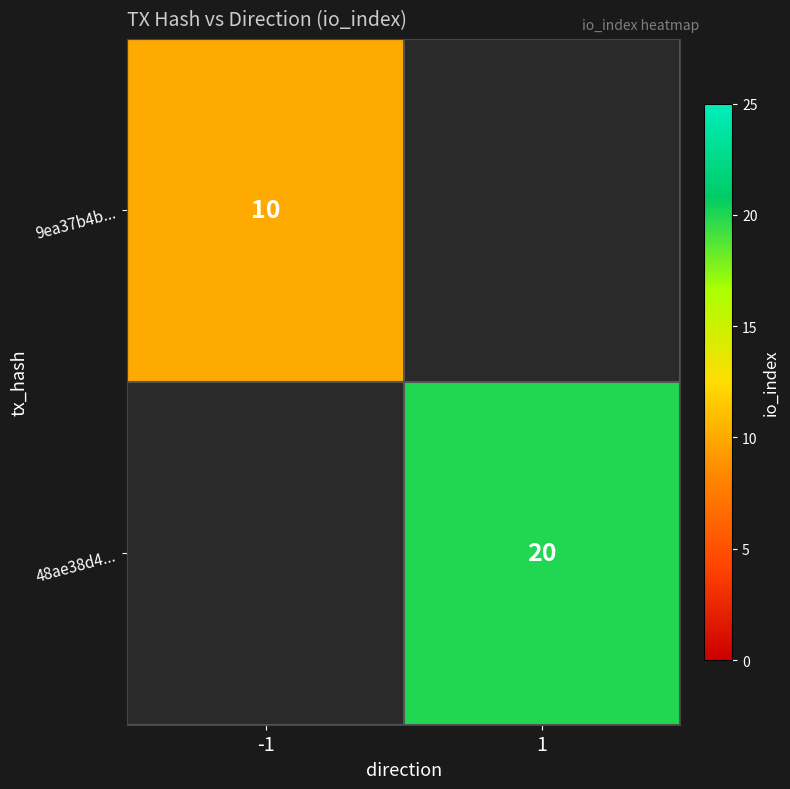

The 9ea37b4b... series shows 17.9 at -1. True or false?

False